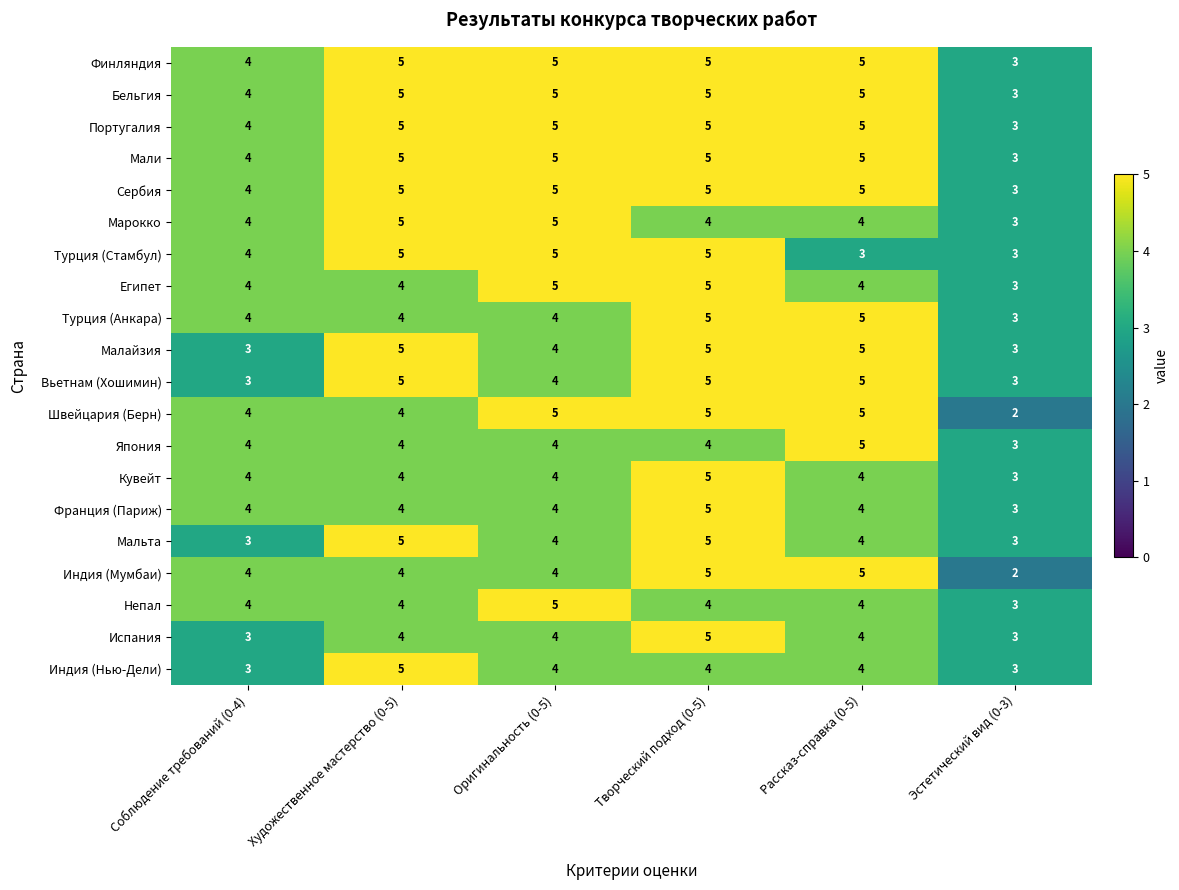

The value of Индия (Нью-Дели) at Художественное мастерство (0-5) is 8. True or false?

False